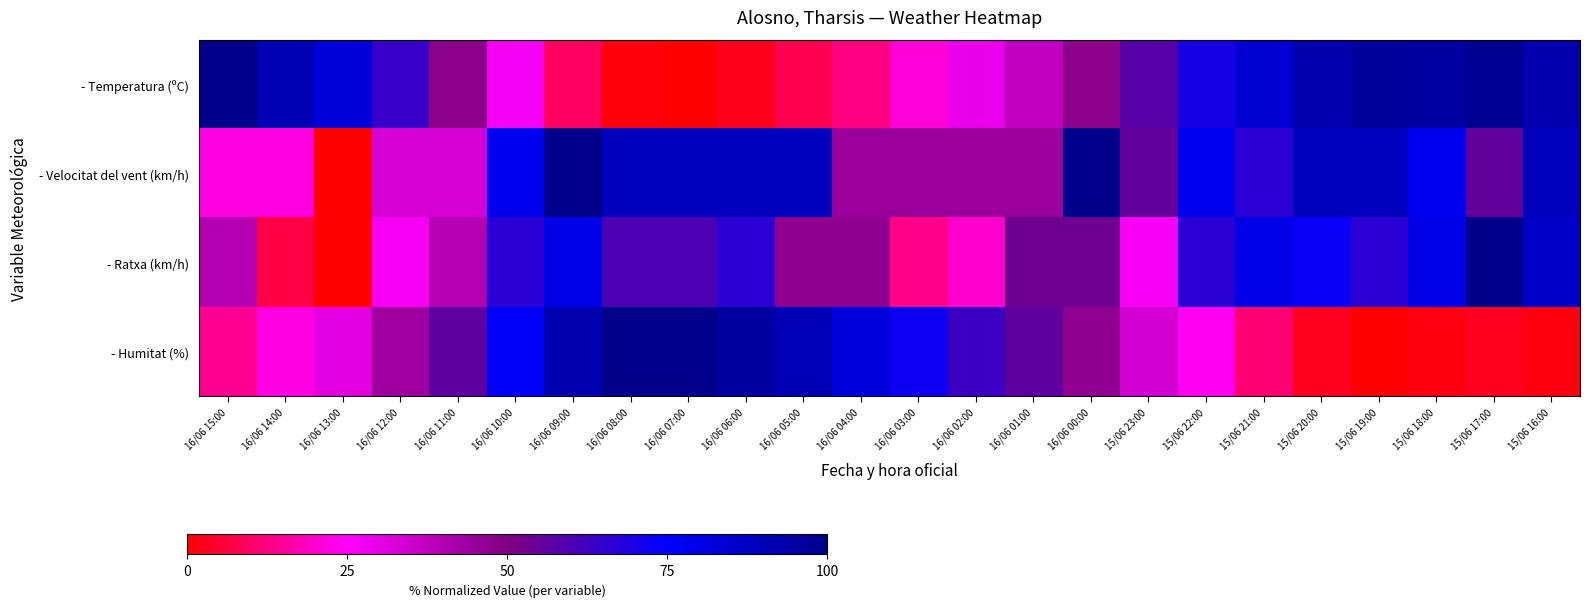

Between 16/06 06:00 and 16/06 02:00, which series saw the biggest shift?

- Ratxa (km/h)